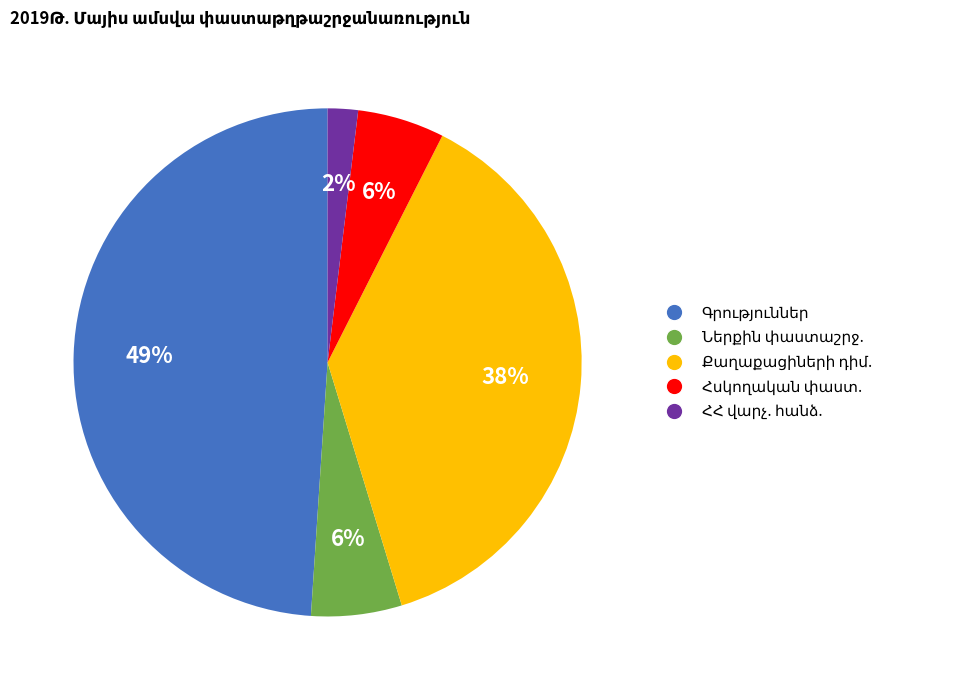

Does any single category account for the majority?

No